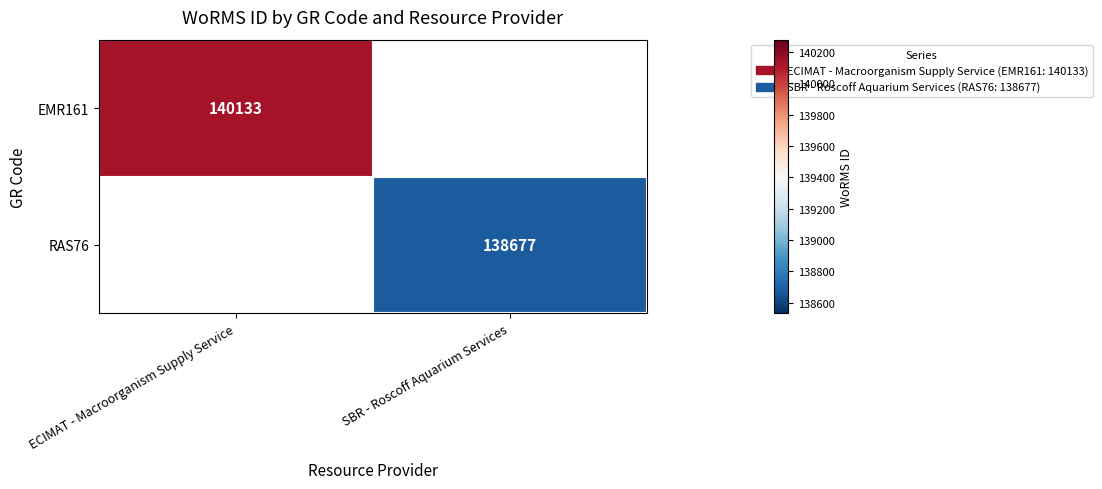

Between SBR - Roscoff Aquarium Services and ECIMAT - Macroorganism Supply Service, which is larger?

ECIMAT - Macroorganism Supply Service